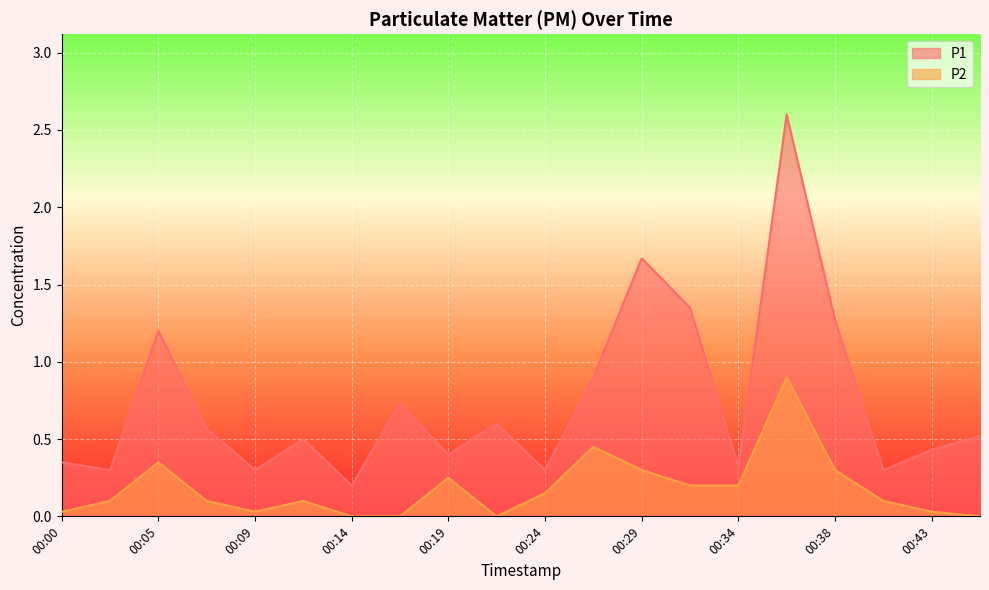

How many values in the P2 series exceed 0?

16